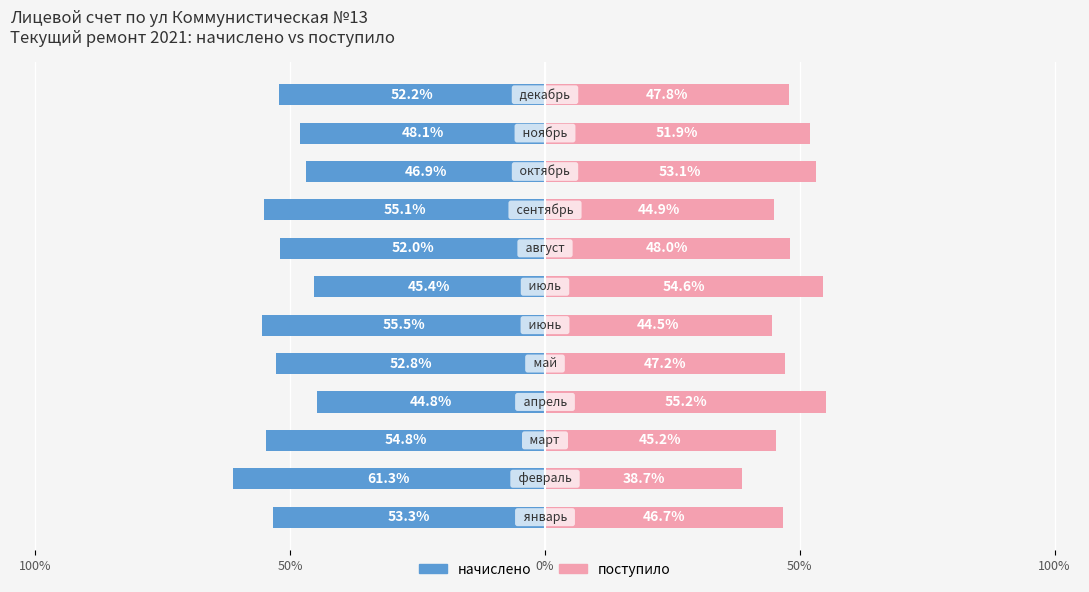

Is the value of поступило at 5 greater than the value of начислено at 10?

Yes